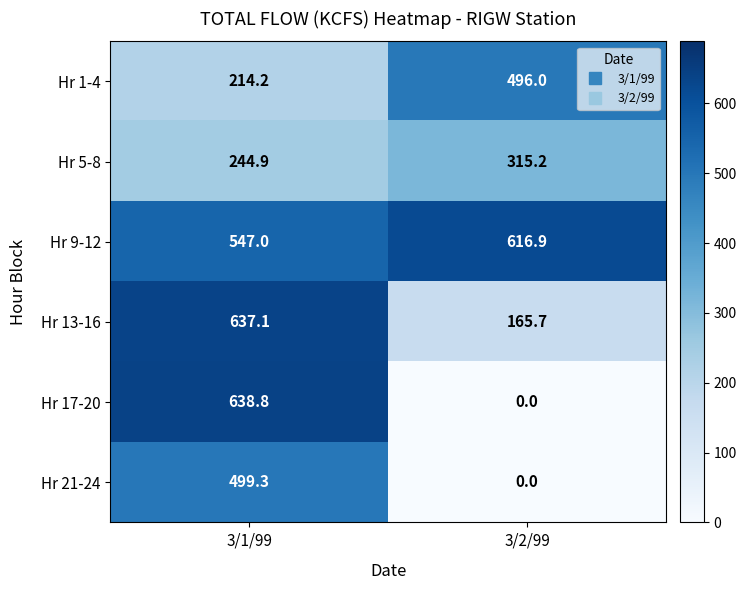

Rank the series at 3/1/99 from lowest to highest value.

Hr 1-4, Hr 5-8, Hr 21-24, Hr 9-12, Hr 13-16, Hr 17-20